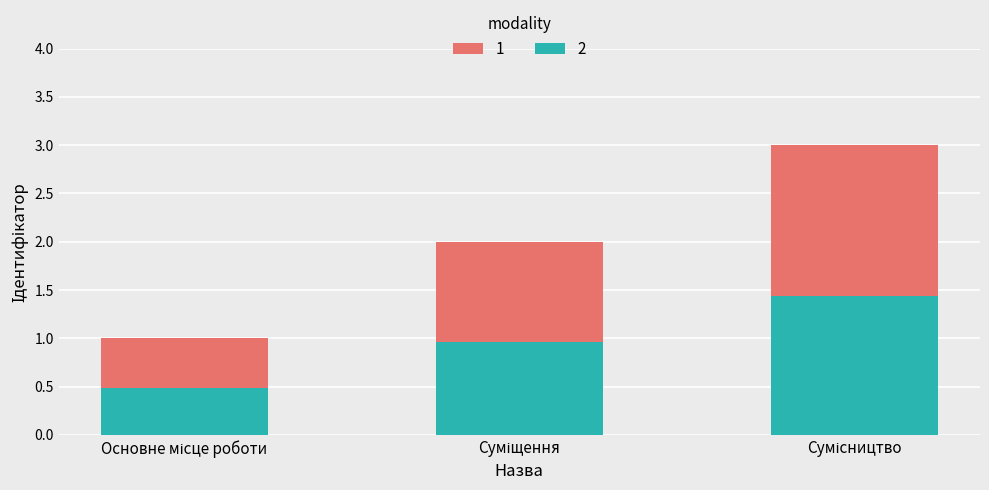

What is the sum of all 2 values?

2.9